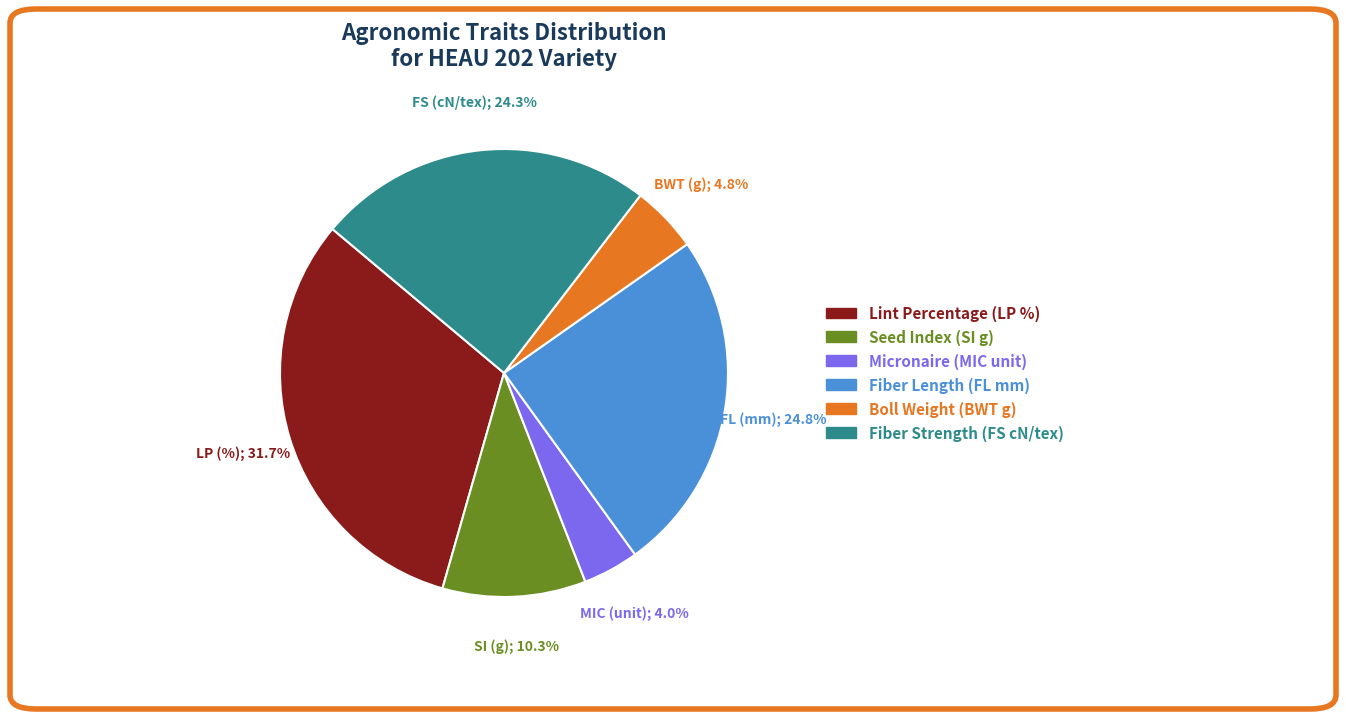

Is there any slice that represents more than half of the pie?

No